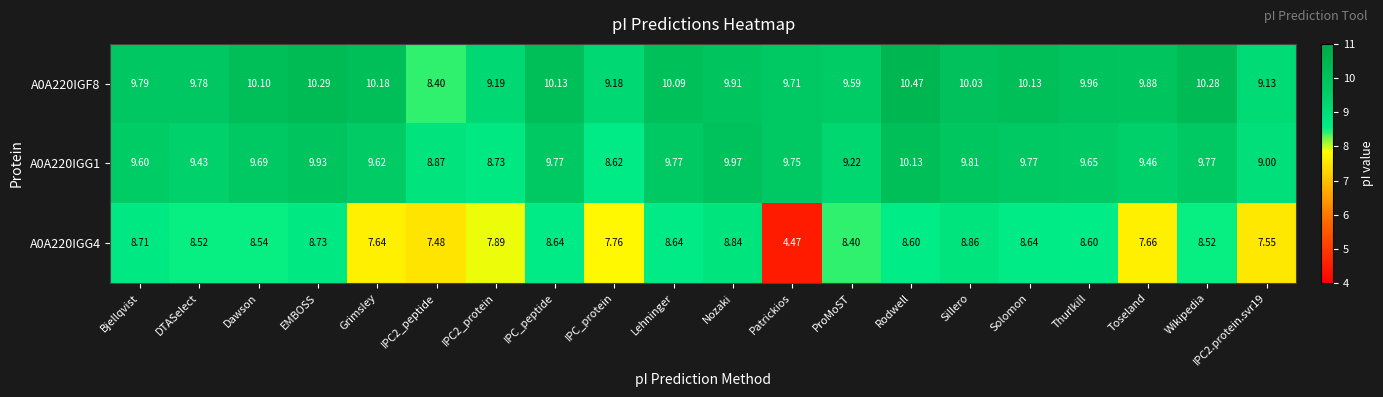

Which series has the largest total across all categories?

A0A220IGF8